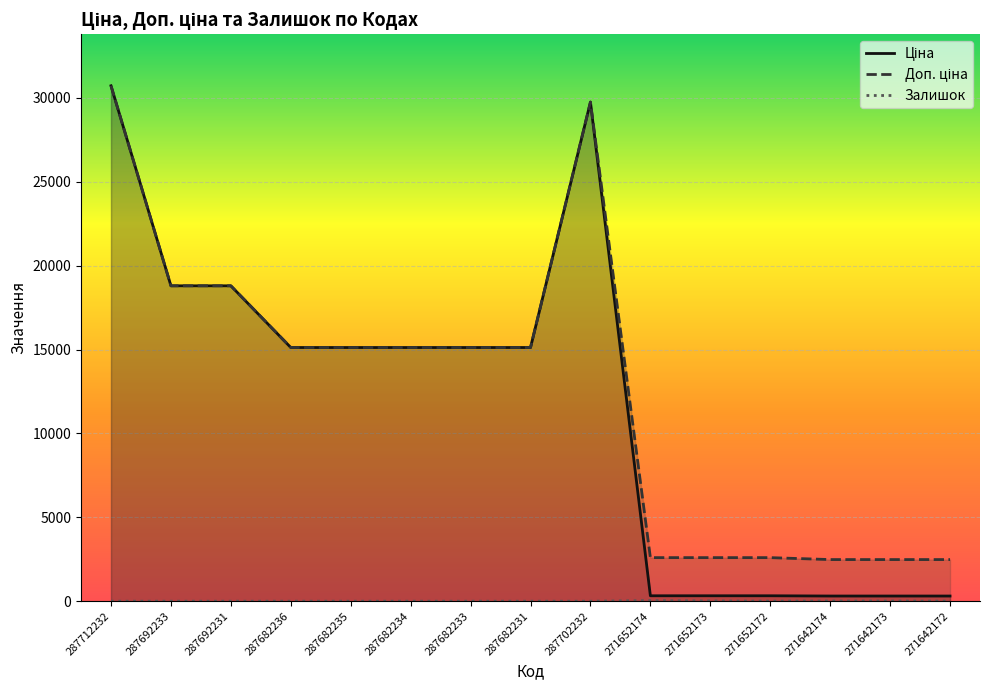

What is the sum of all Доп. ціна values?

188900.2